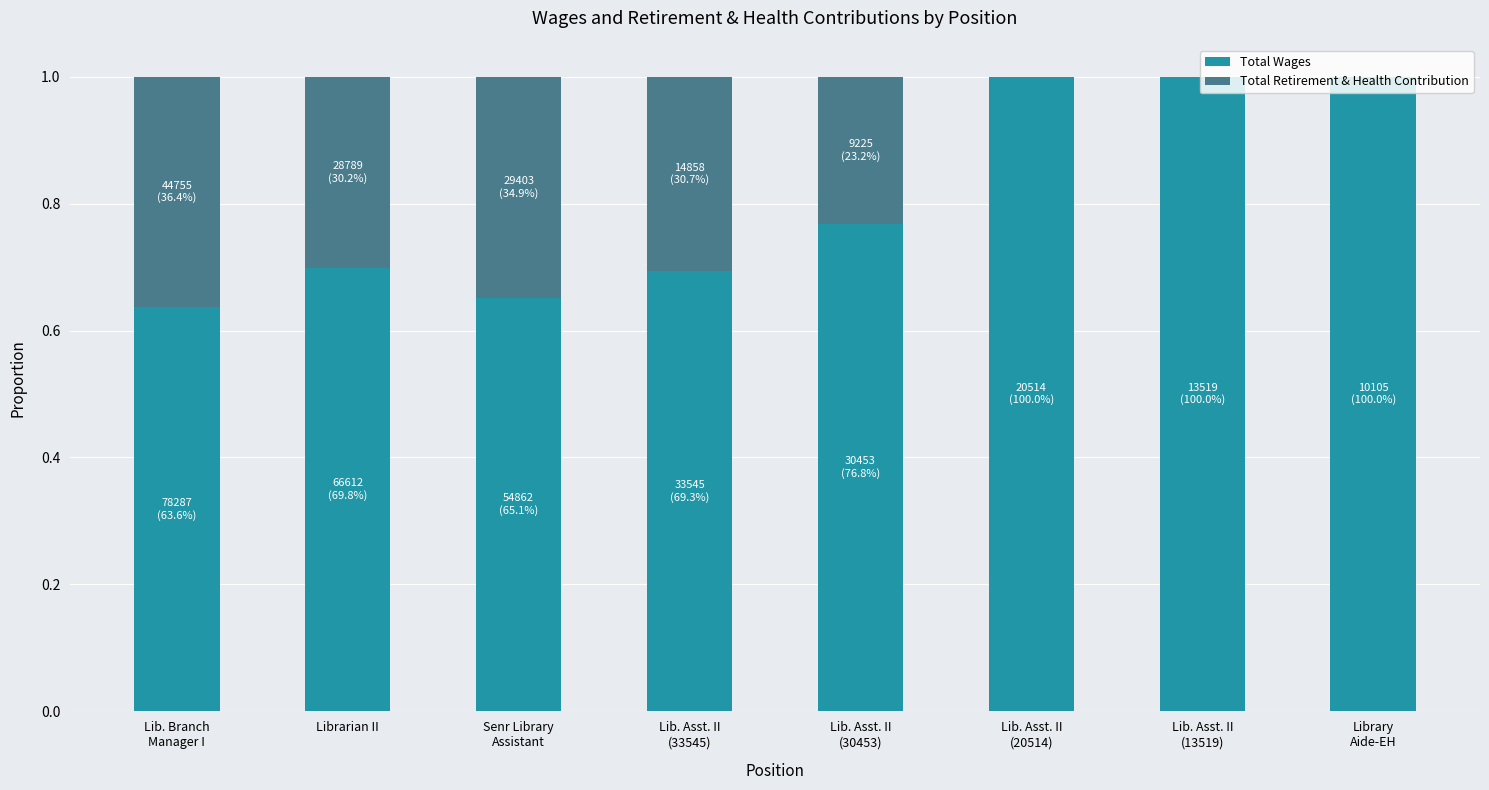

What is the highest value of the Total Wages series?

1.0